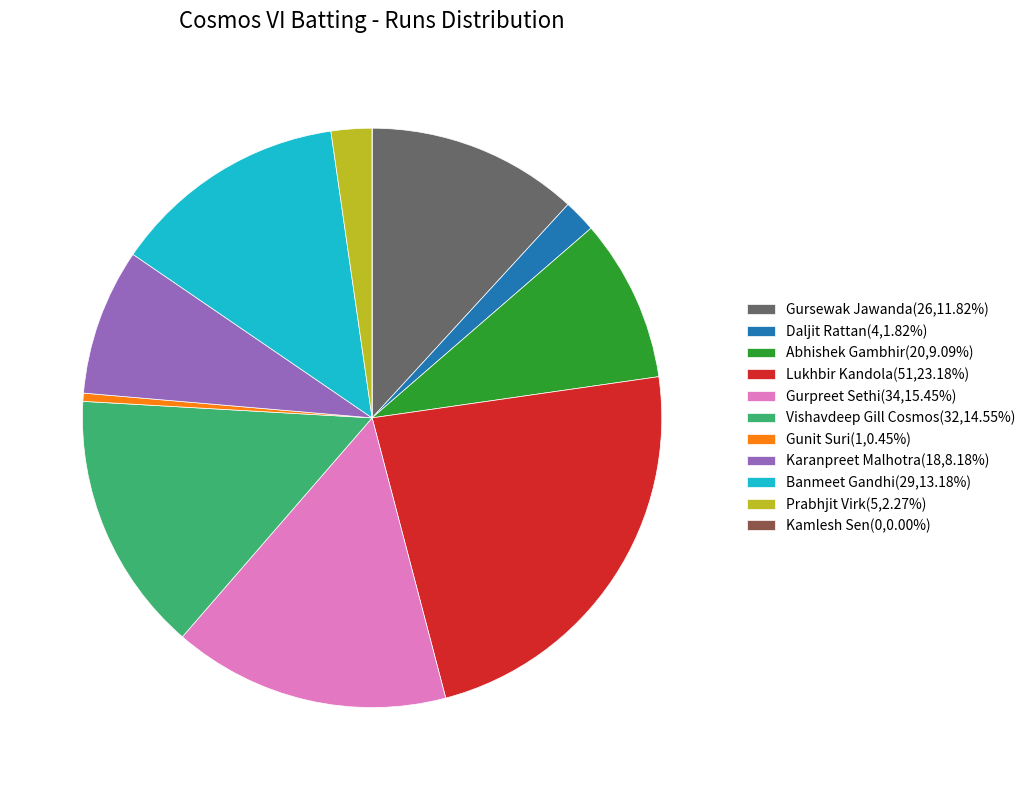

Do Vishavdeep Gill Cosmos(32,14.55%) and Banmeet Gandhi(29,13.18%) together represent more than half of the pie?

No